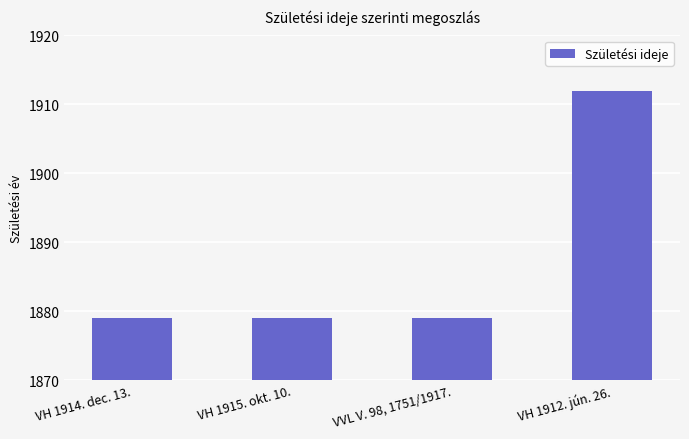

True or false: the data shows 1912 at VH 1912. jún. 26..

True